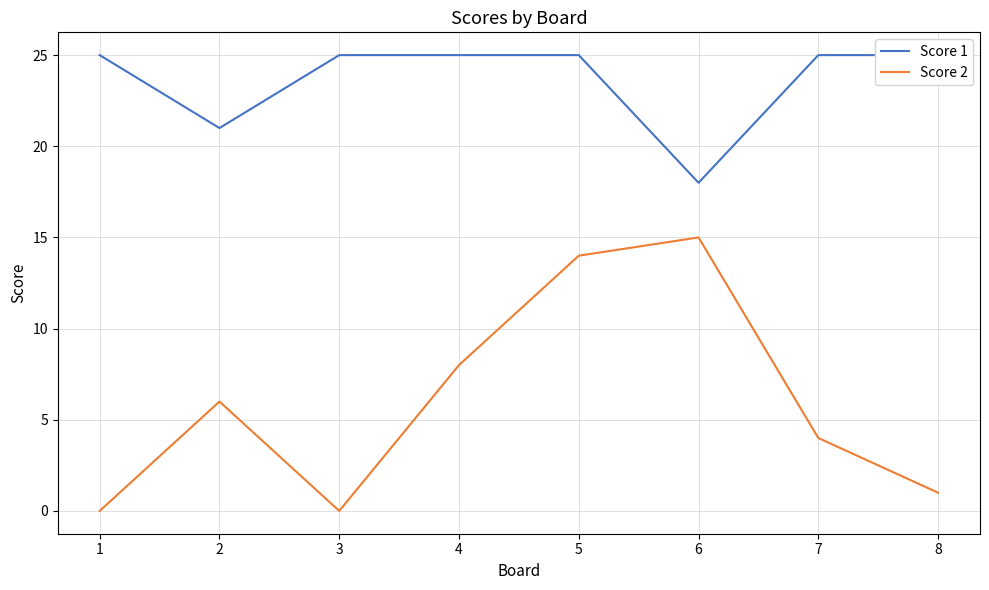

True or false: Score 1 and Score 2 intersect in this chart.

False